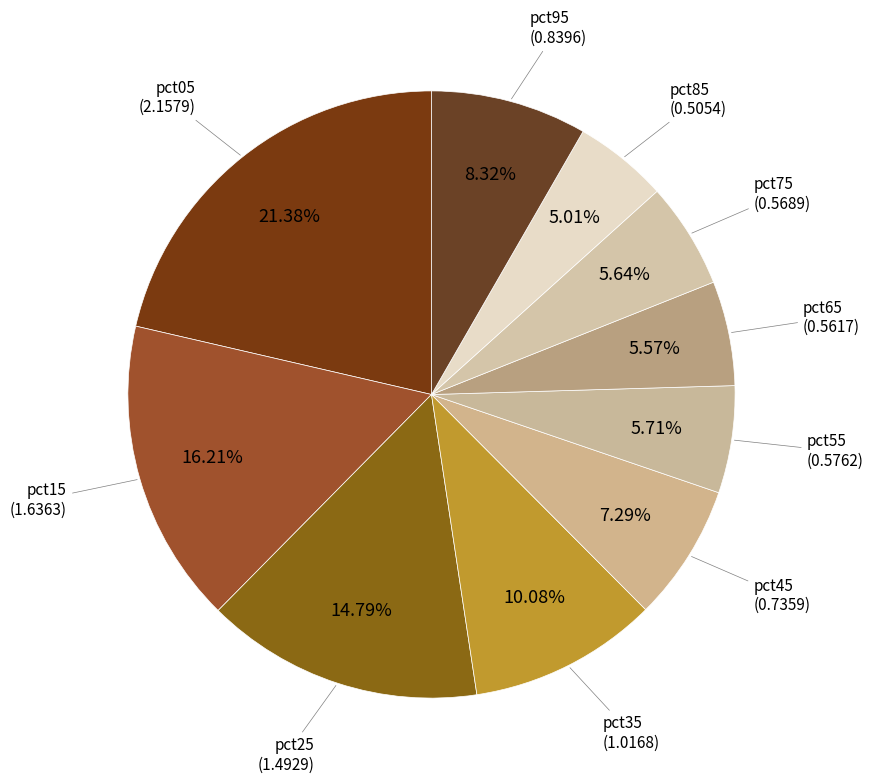

What is the smallest slice in the pie chart?

pct85